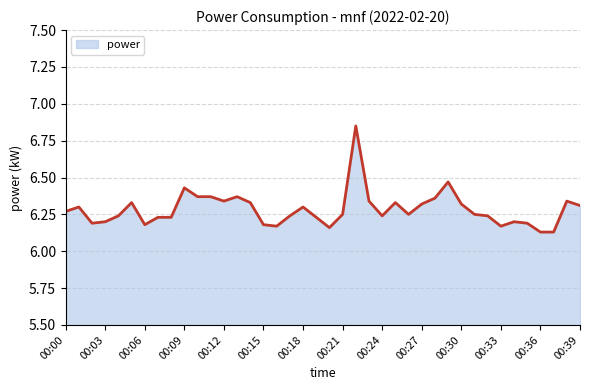

True or false: there are more than 1 points higher than both neighbors.

True